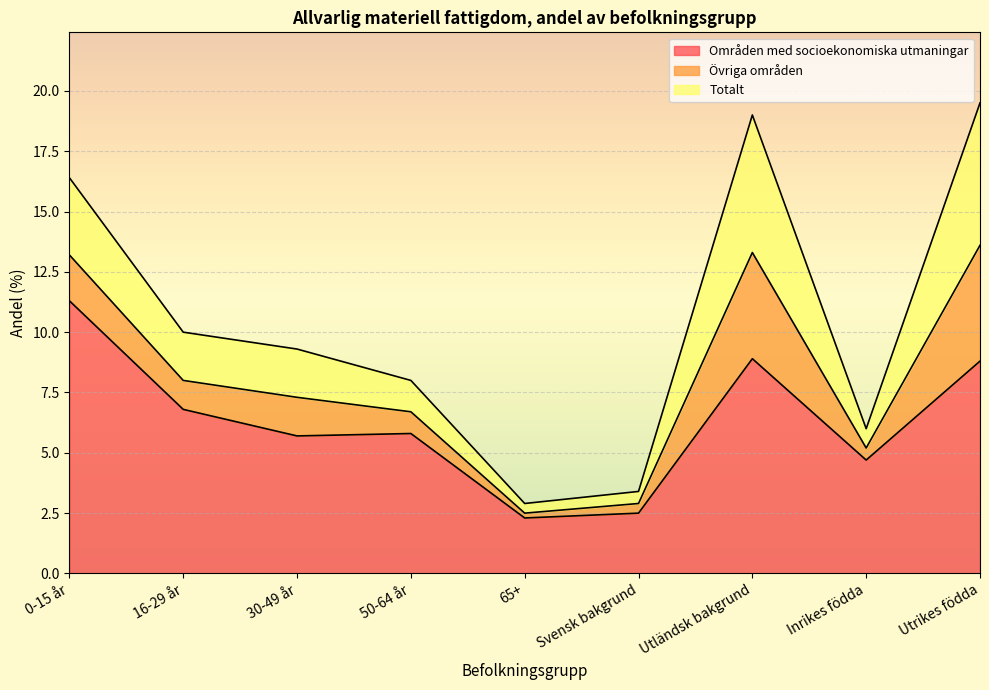

Reading right to left, list all the values displayed in this chart.

Områden med socioekonomiska utmaningar: 8.8	4.7	8.9	2.5	2.3	5.8	5.7	6.8	11.3
Övriga områden: 4.8	0.5	4.4	0.4	0.2	0.9	1.6	1.2	1.9
Totalt: 5.9	0.8	5.7	0.5	0.4	1.3	2.0	2.0	3.2